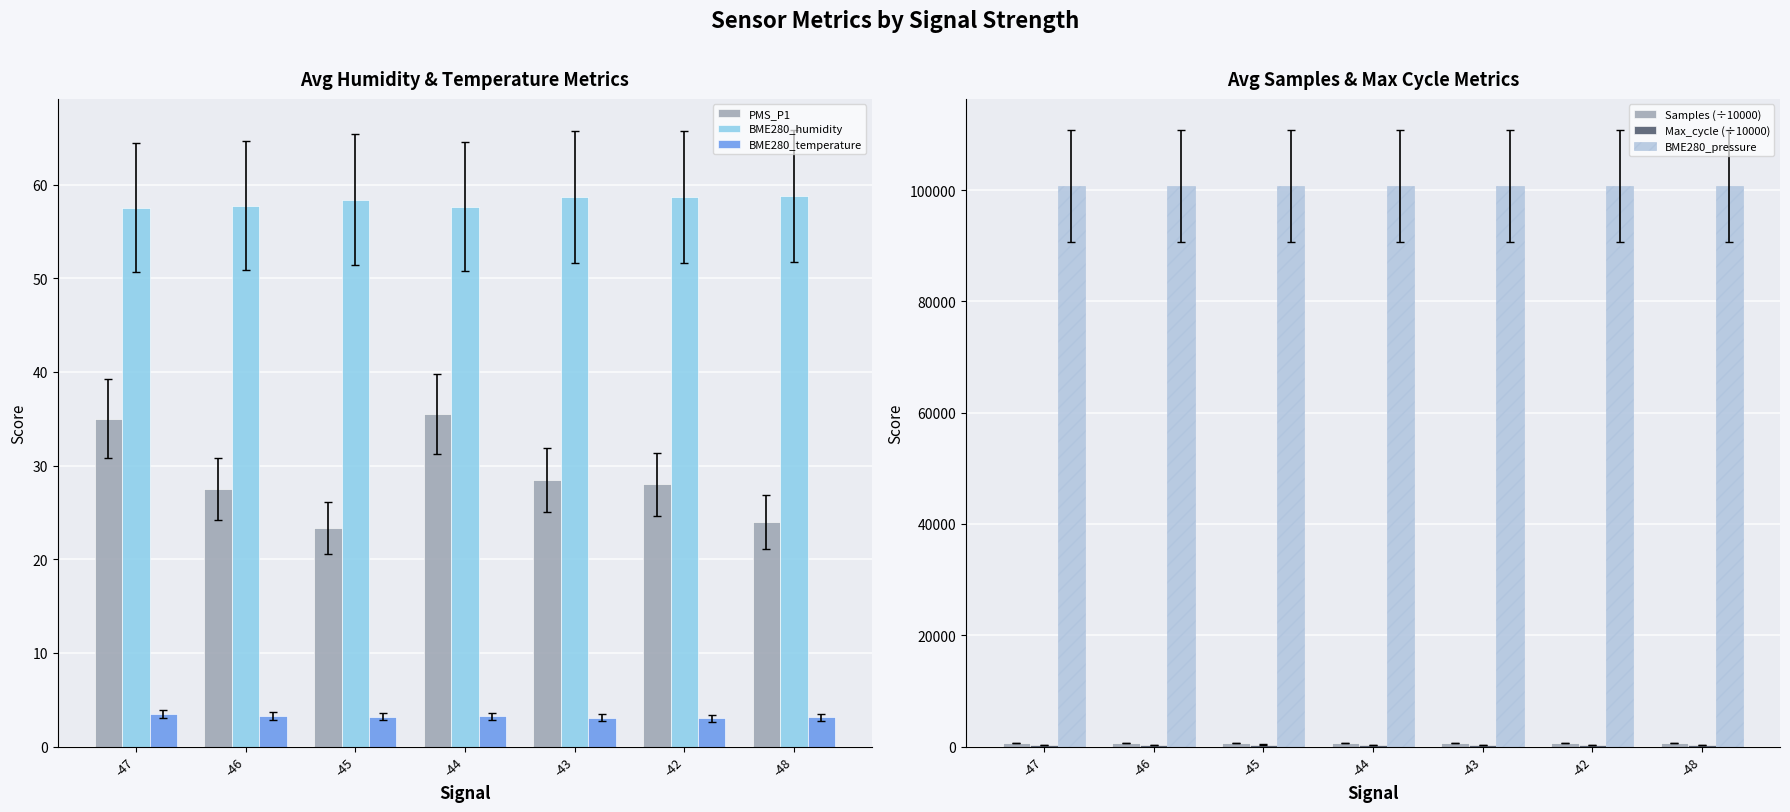

Is it true that BME280_temperature equals 1.5 at -48?

False